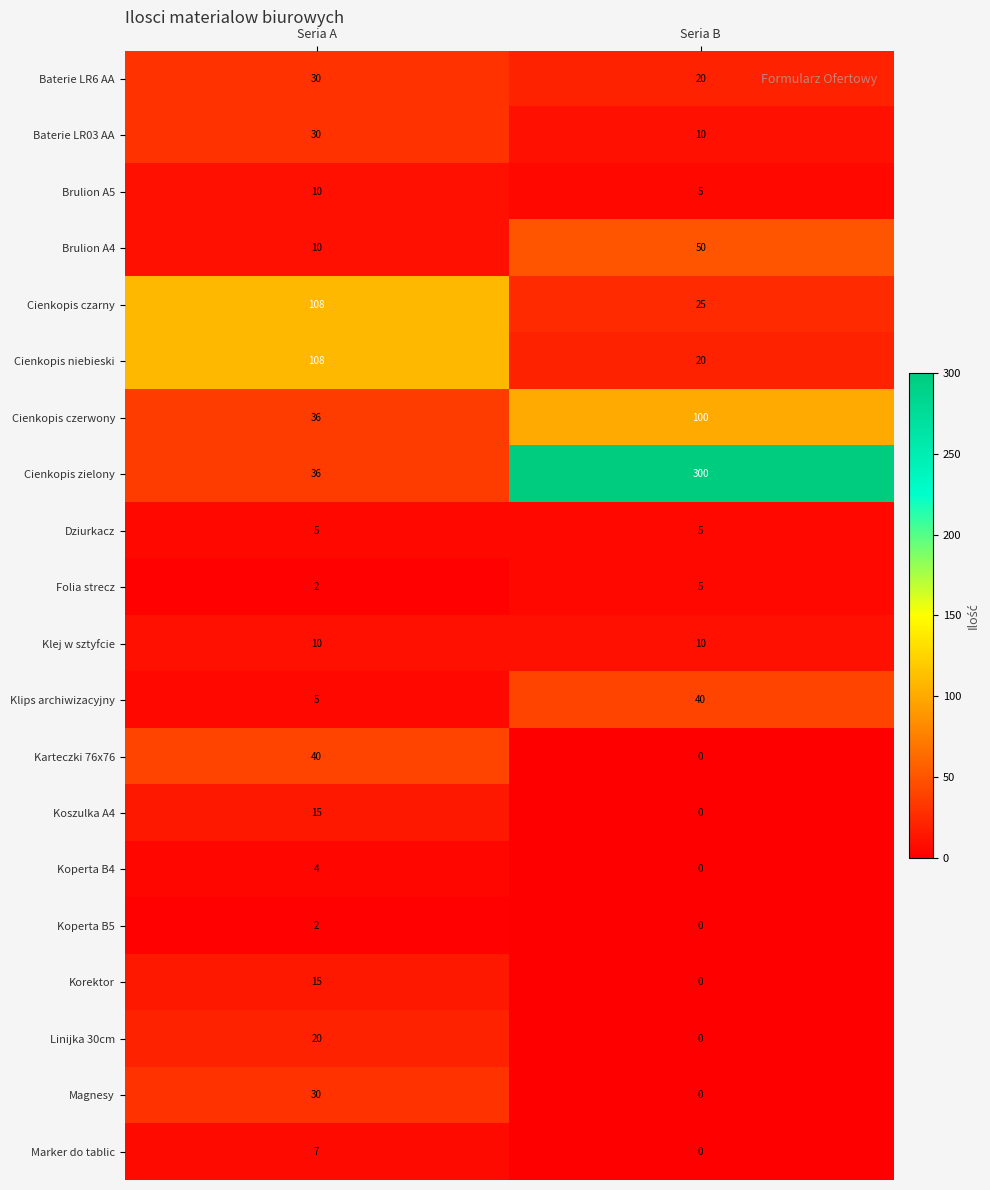

Between Seria A and Seria B, which series saw the biggest shift?

Cienkopis zielony